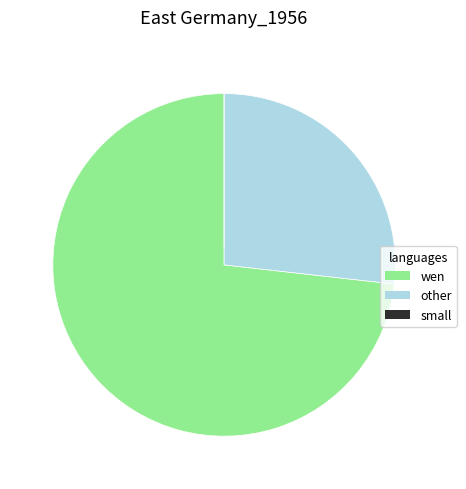

What is the largest slice in the pie chart?

wen